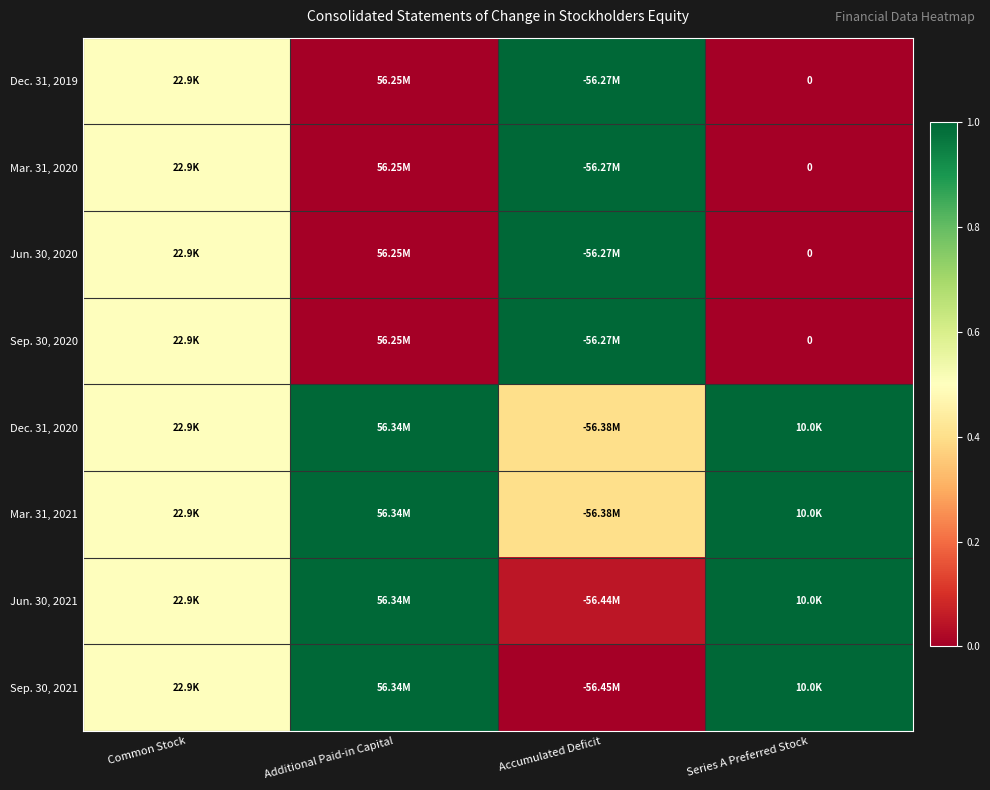

The value of Jun. 30, 2020 at Accumulated Deficit is 1.0. True or false?

True